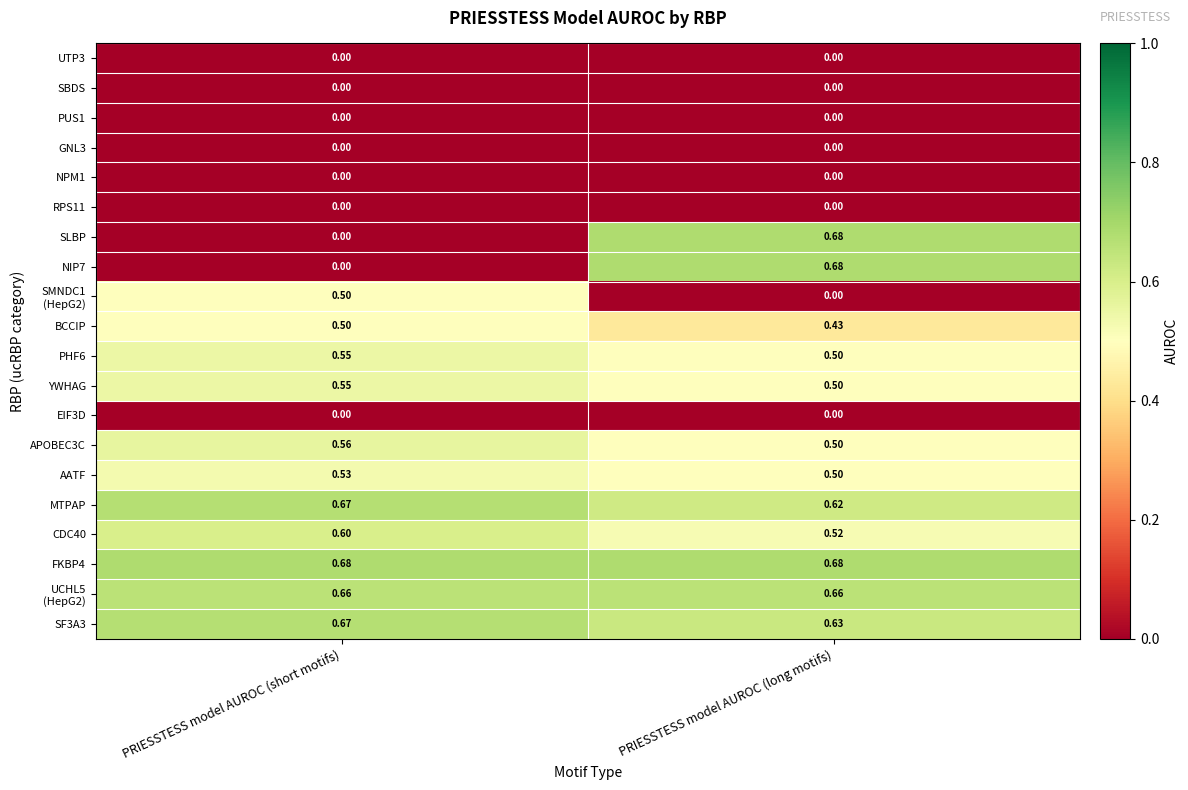

At which label does CDC40 reach its peak?

PRIESSTESS model AUROC (short motifs)